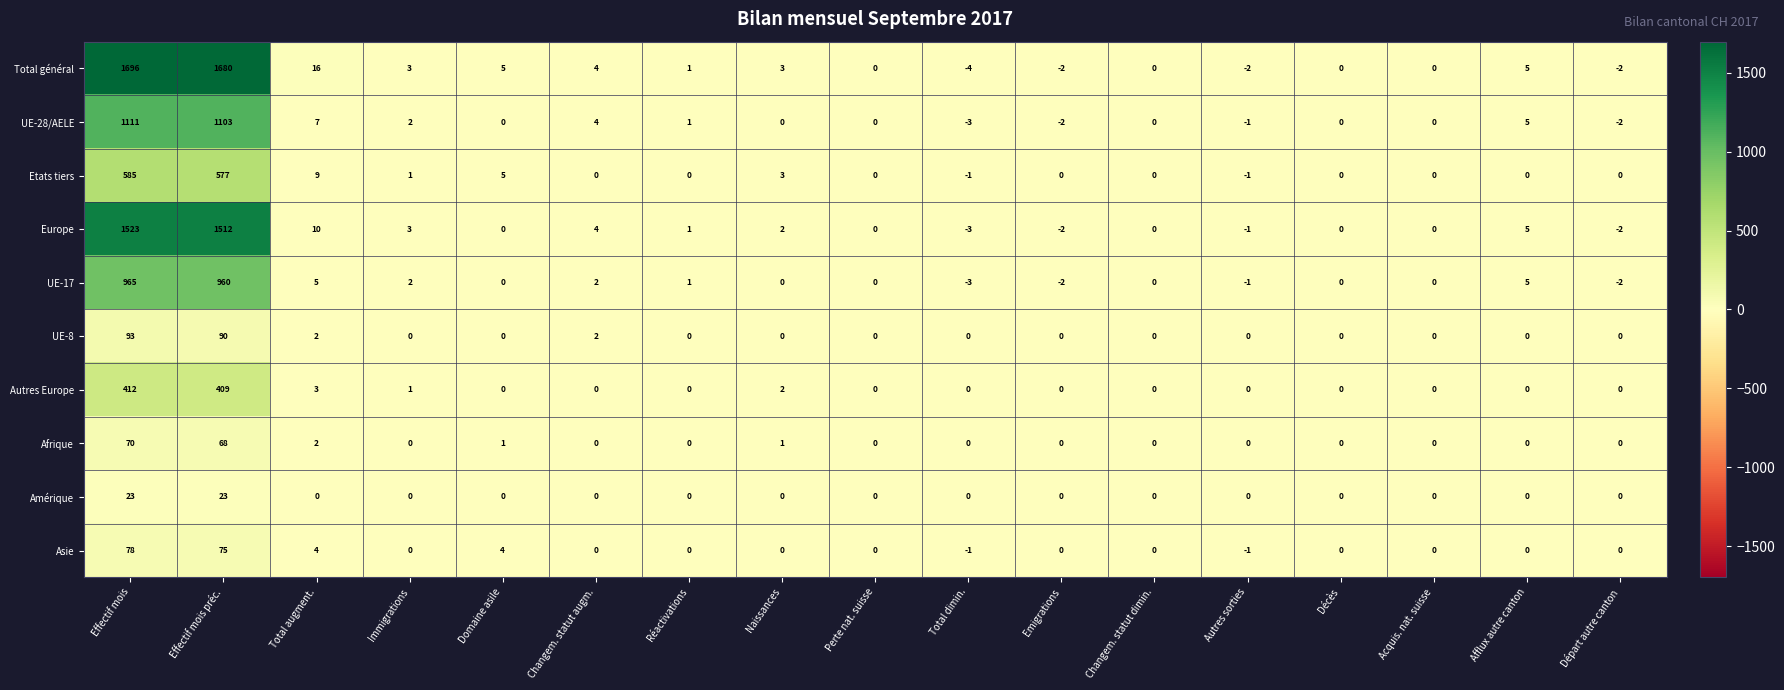

Which series has the largest total across all categories?

Total général